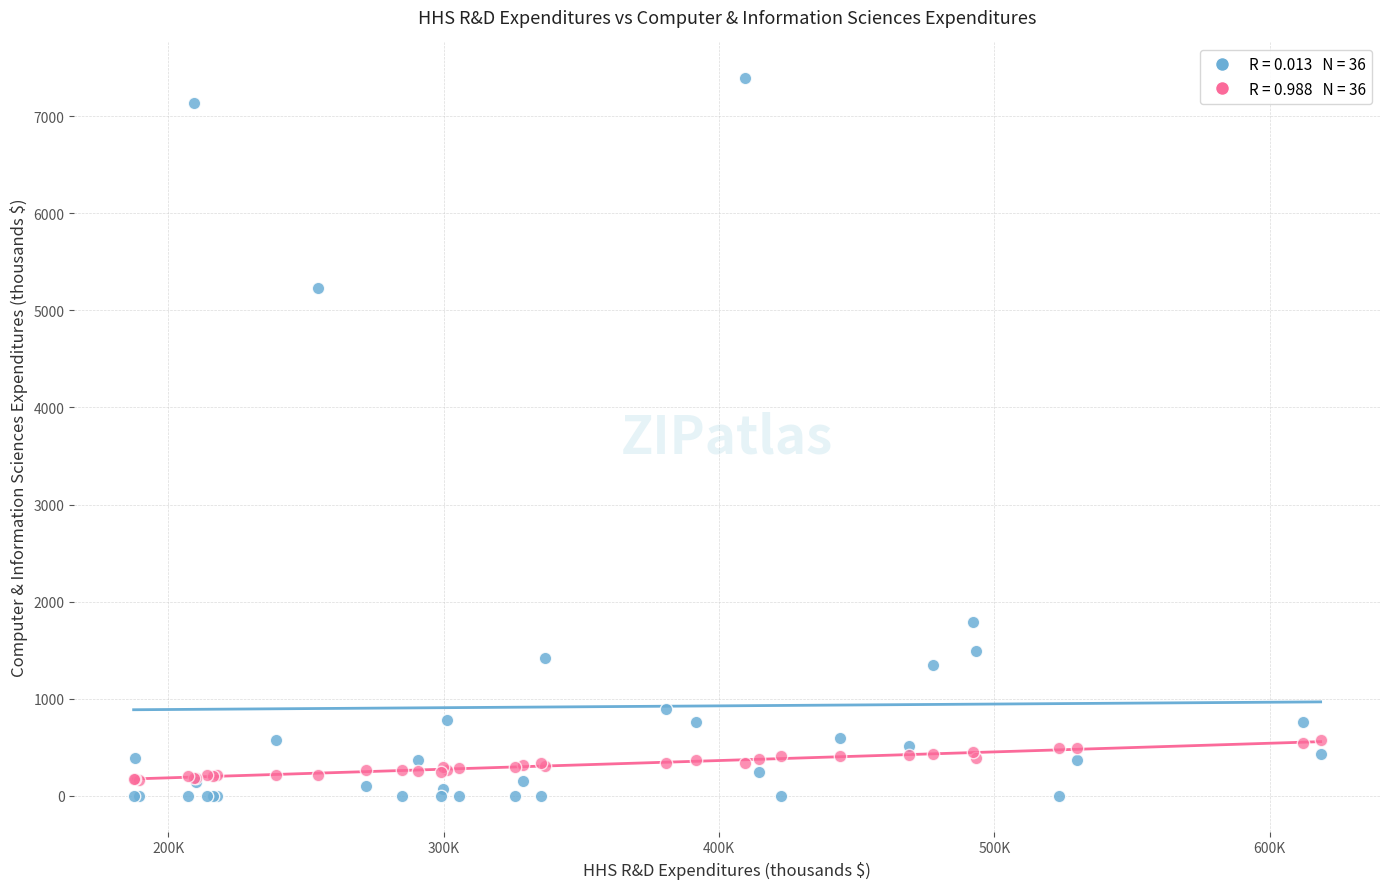

Across all series, what Y value is closest to 3694?

5228.0